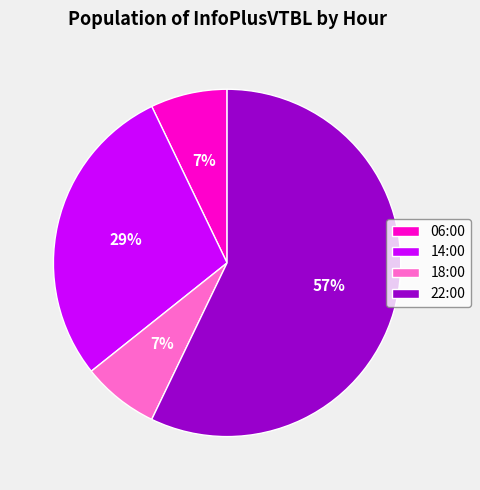

How many segments does this pie chart have?

4